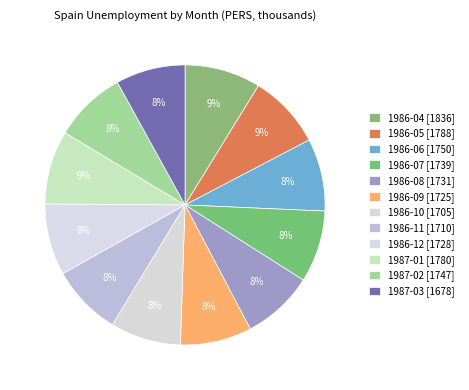

What is the change in value from 1986-05 to 1986-09?

-63.1